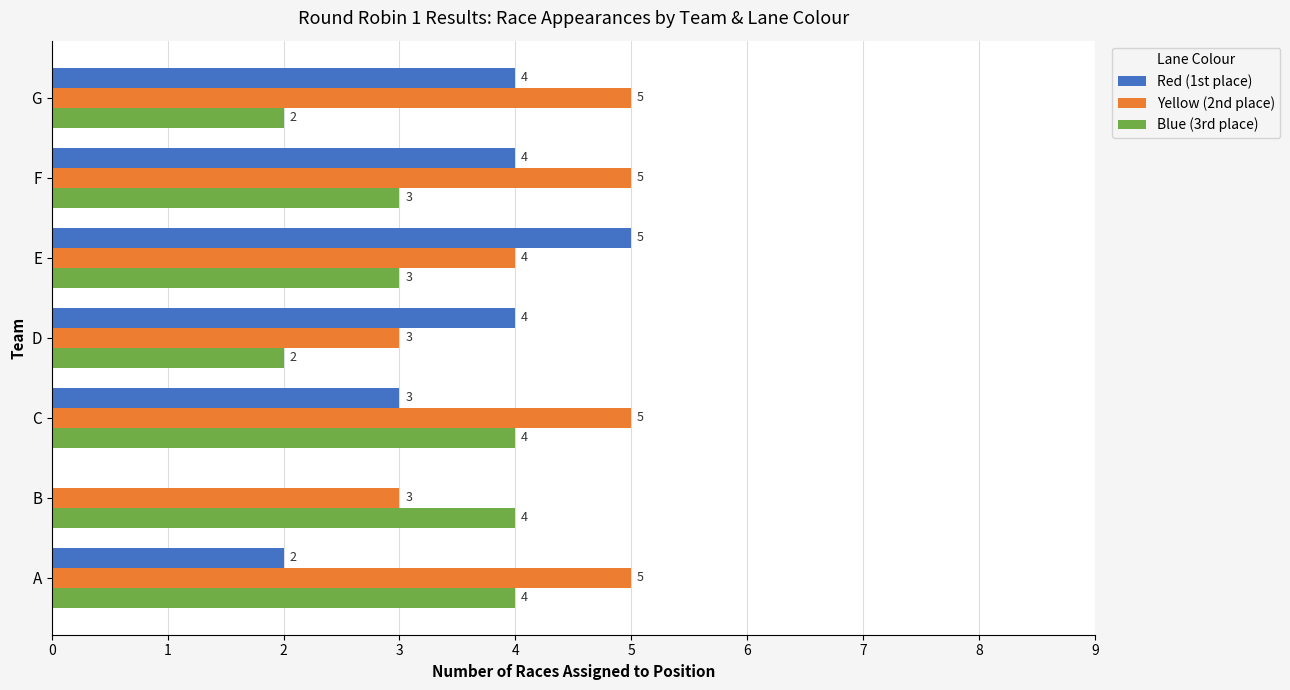

What is the approximate value of Yellow (2nd place) at F?

5